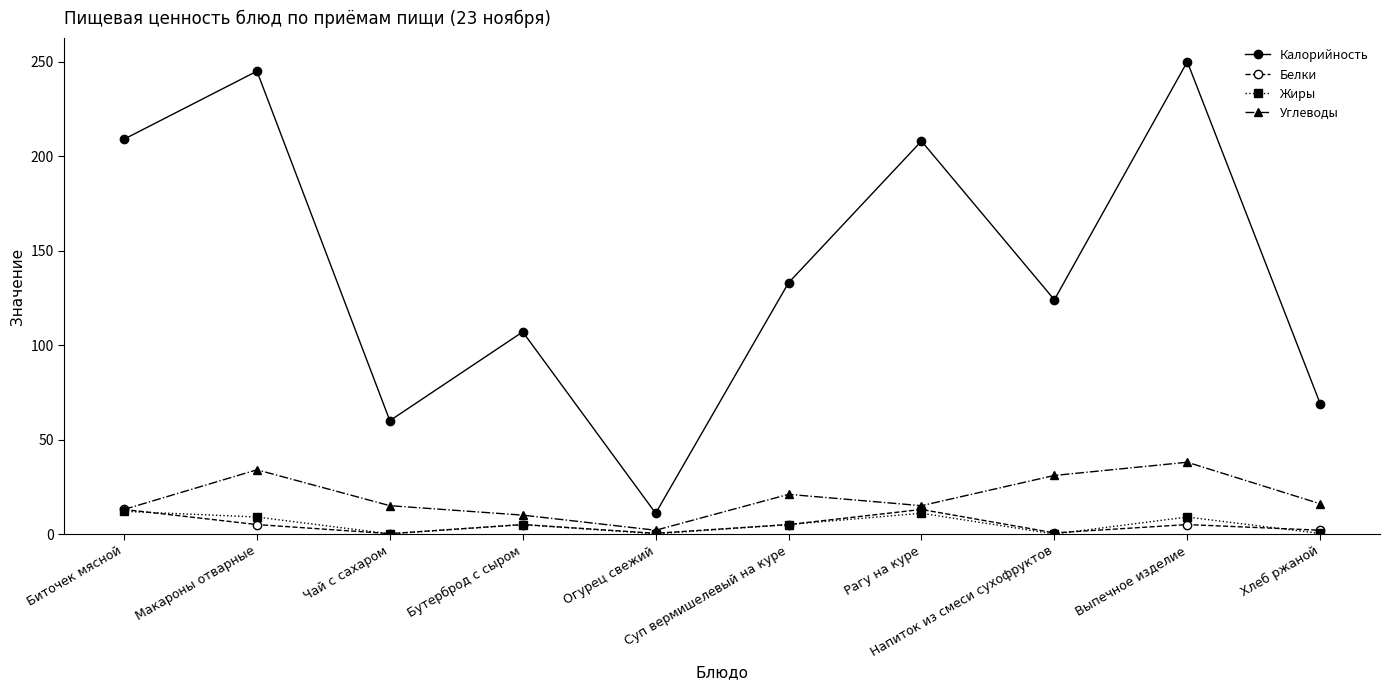

How many interior local valleys does the Калорийность series have?

3